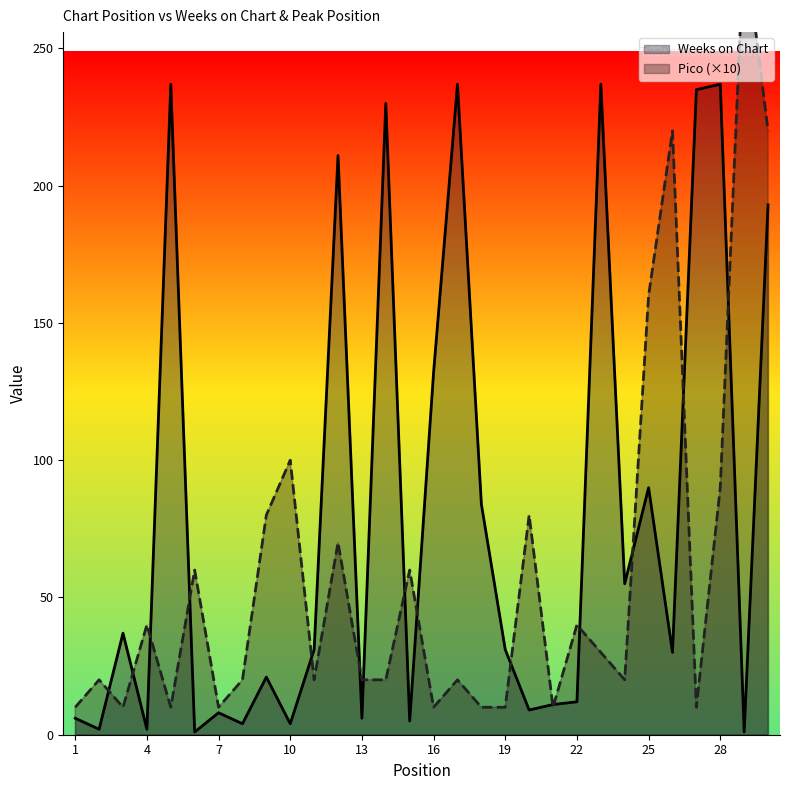

What is the difference between the maximum and minimum values in the Pico (×10) series?

280